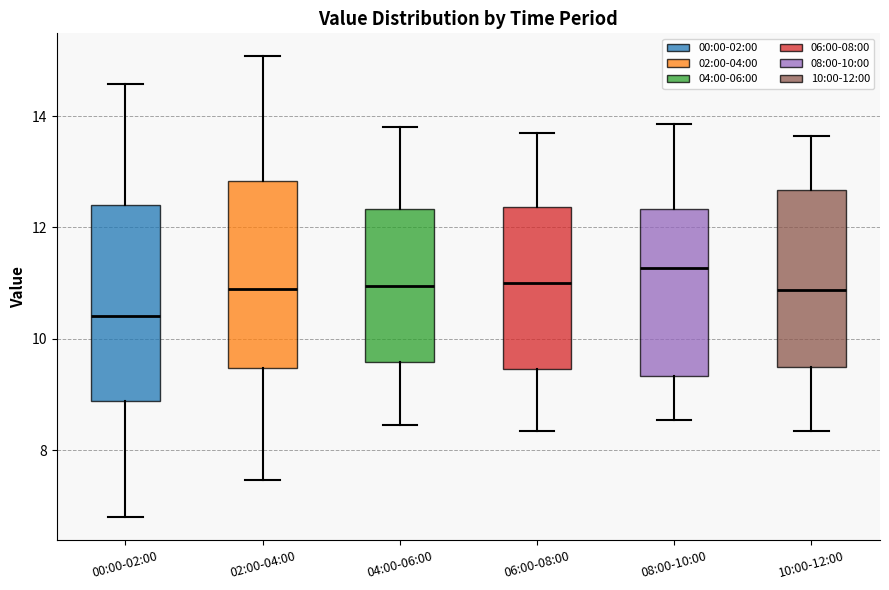

Reading left to right, transcribe this box plot: for each box, give where its median line is, the range the box spans, and where its two whiskers end, as read against the y-axis. The values are not printed on the chart, so give them approximately, as read against the axis.

00:00-02:00: median 10.4, box 8.8 to 12.4, whiskers 6.8 to 14.6
02:00-04:00: median 11.0, box 9.4 to 12.8, whiskers 7.4 to 15.0
04:00-06:00: median 11.0, box 9.6 to 12.4, whiskers 8.4 to 13.8
06:00-08:00: median 11.0, box 9.4 to 12.4, whiskers 8.4 to 13.8
08:00-10:00: median 11.2, box 9.4 to 12.4, whiskers 8.6 to 13.8
10:00-12:00: median 10.8, box 9.6 to 12.6, whiskers 8.4 to 13.6